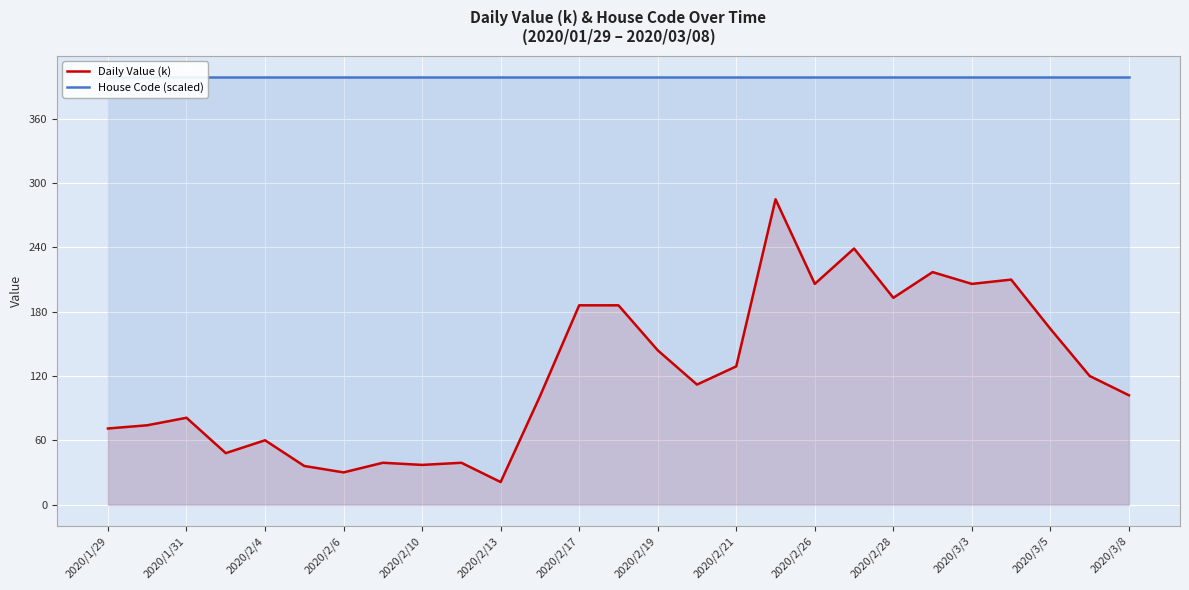

What is the maximum value for Daily Value (k)?

285